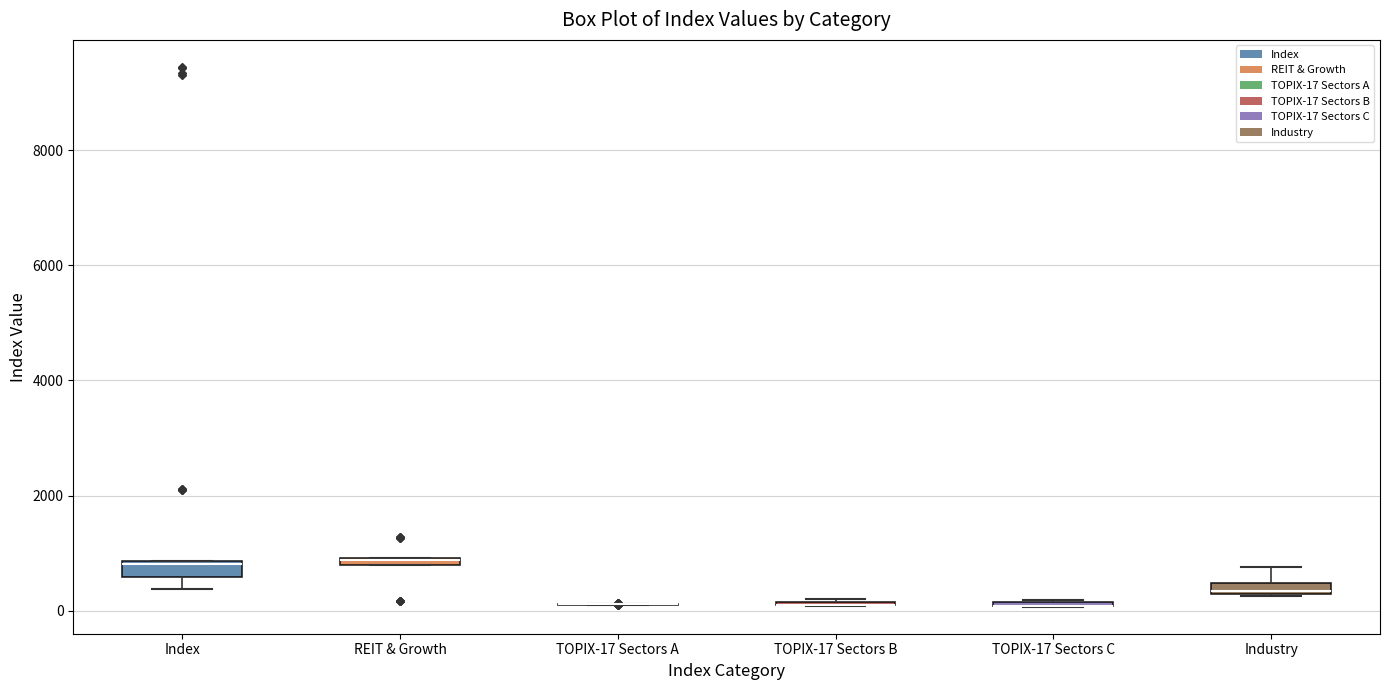

Where is the upper edge of the box for REIT & Growth on the y-axis? The values are not printed on the chart, so give them approximately, as read against the axis.

1000